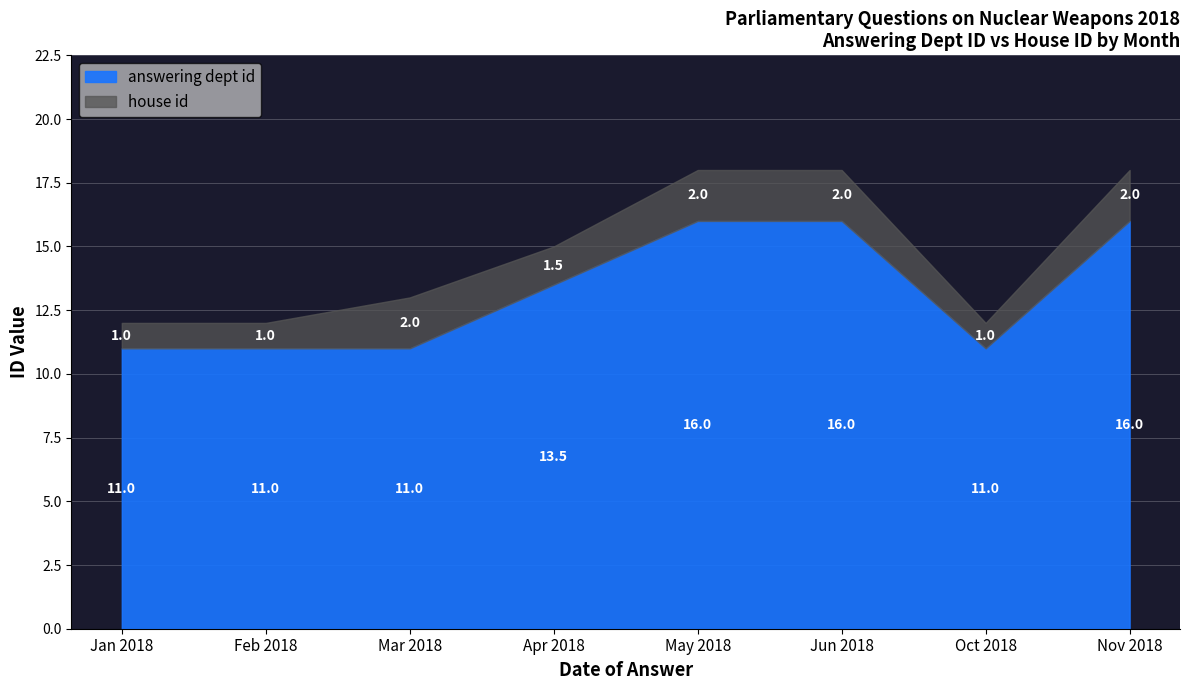

True or false: house id and answering dept id cross at least once.

False